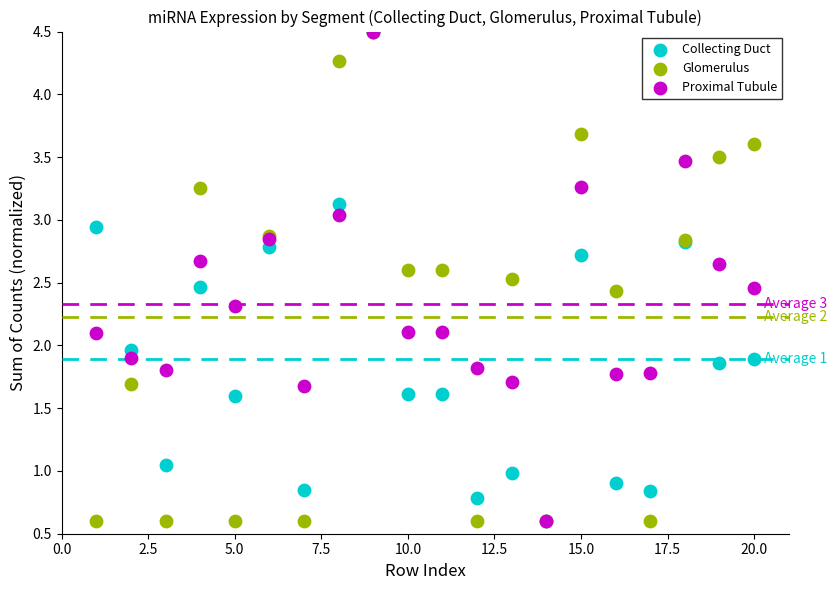

What are all the series names shown in the legend?

Collecting Duct, Glomerulus, Proximal Tubule